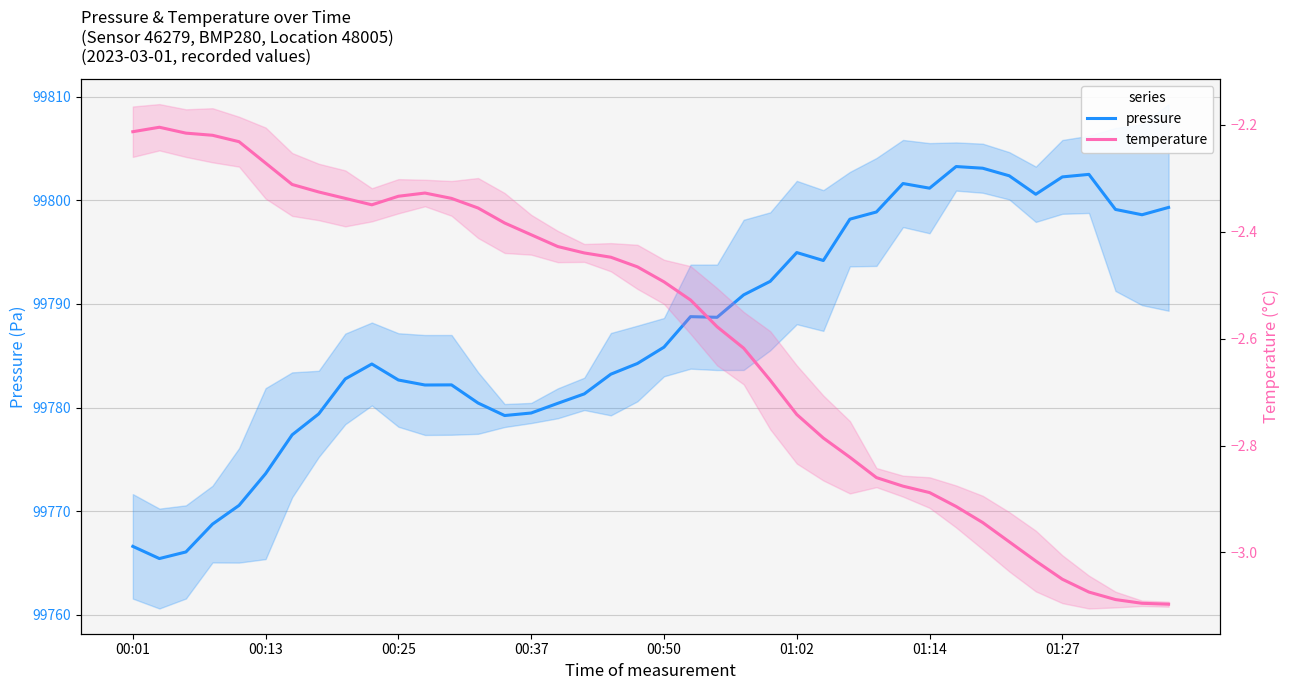

What value does the temperature series have at 33?

-3.0